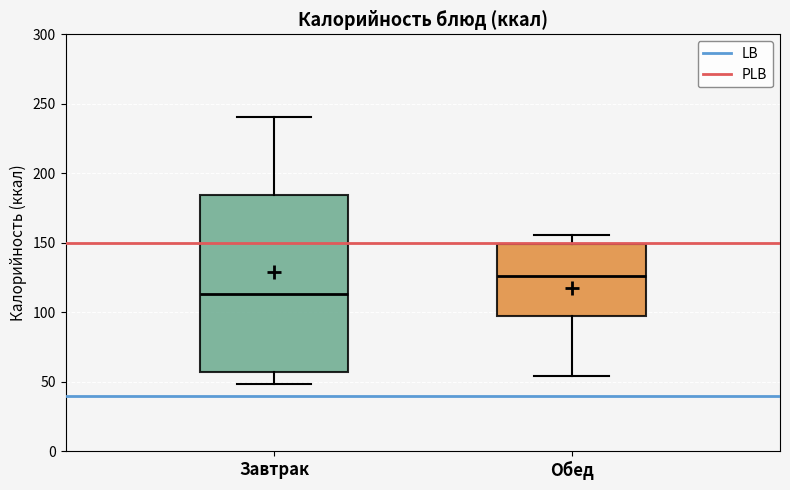

Where is the lower edge of the box for Обед on the y-axis? The values are not printed on the chart, so give them approximately, as read against the axis.

95